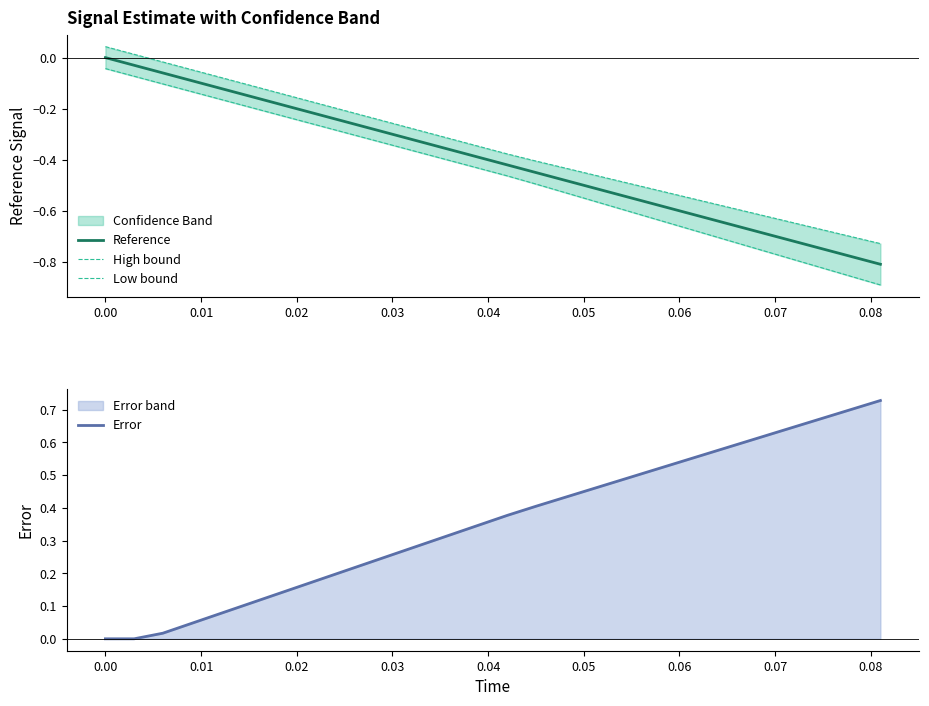

The value of Reference at 0.03 is -0.3. True or false?

True